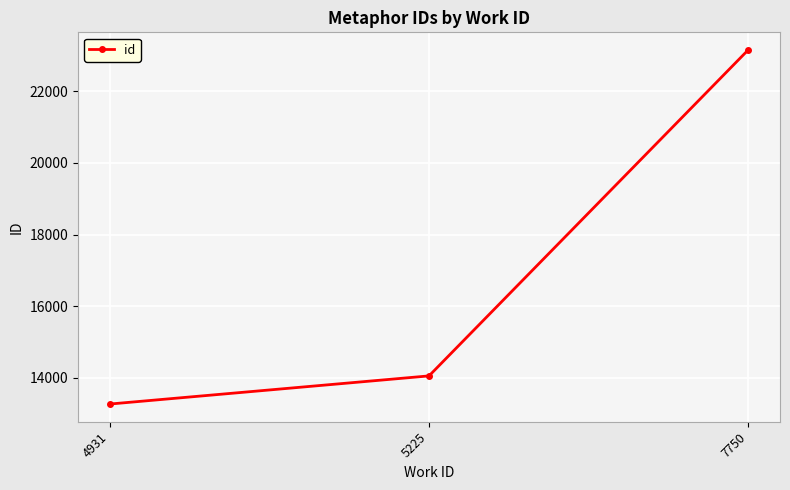

Reading left to right, transcribe all the data shown in this chart.

13271	14056	23146